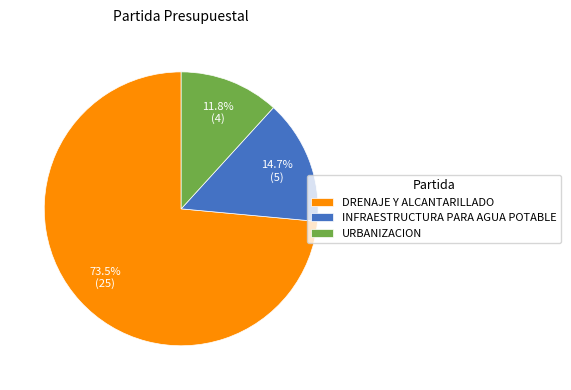

Which slice represents more than half of the pie?

DRENAJE Y ALCANTARILLADO